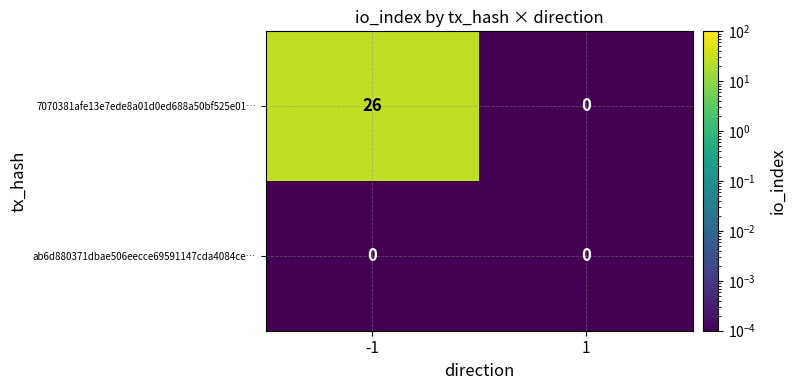

Which series has the widest spread of values?

7070381afe13e7ede8a01d0ed688a50bf525e01…